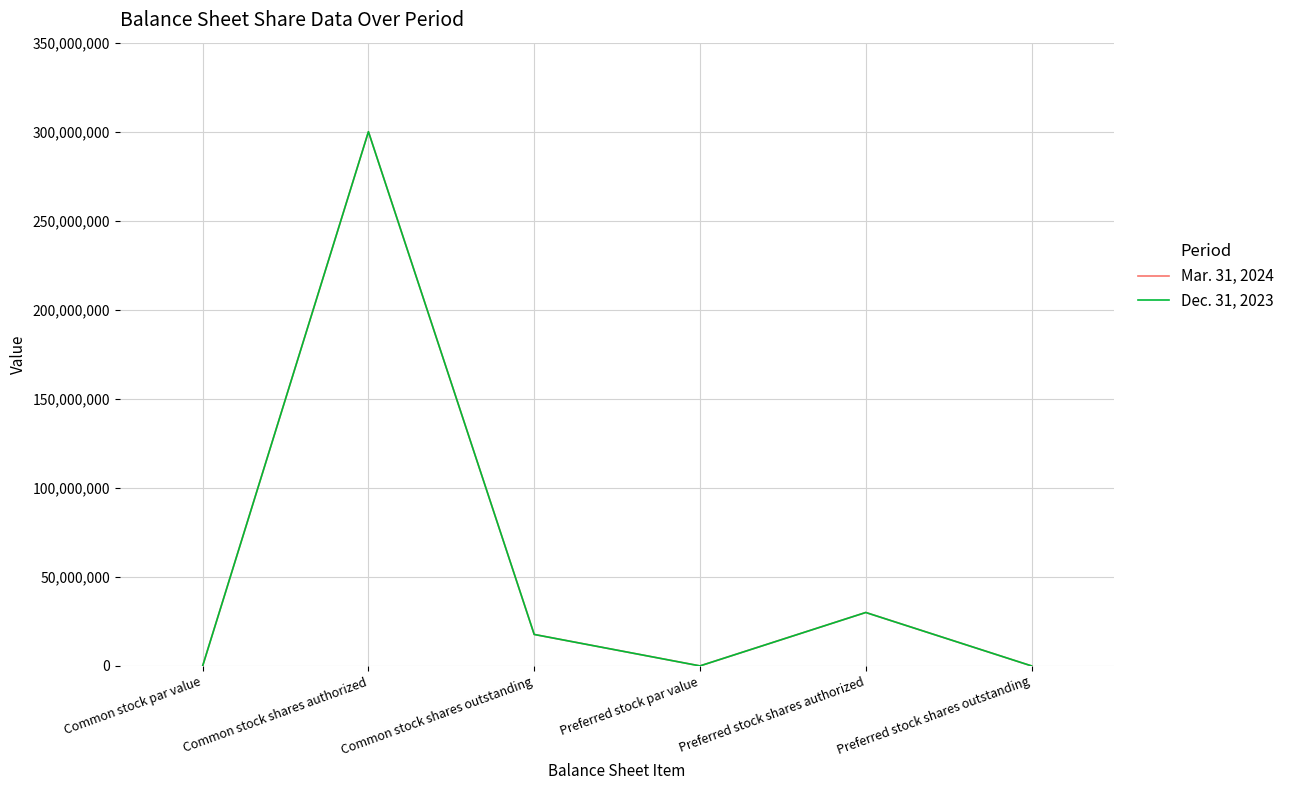

Which series has the largest range (max minus min)?

Mar. 31, 2024